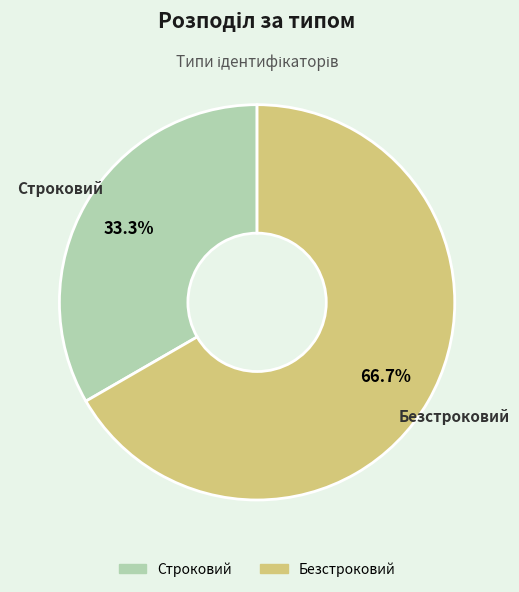

Approximately how many times larger is the value at Строковий compared to Безстроковий?

0.5